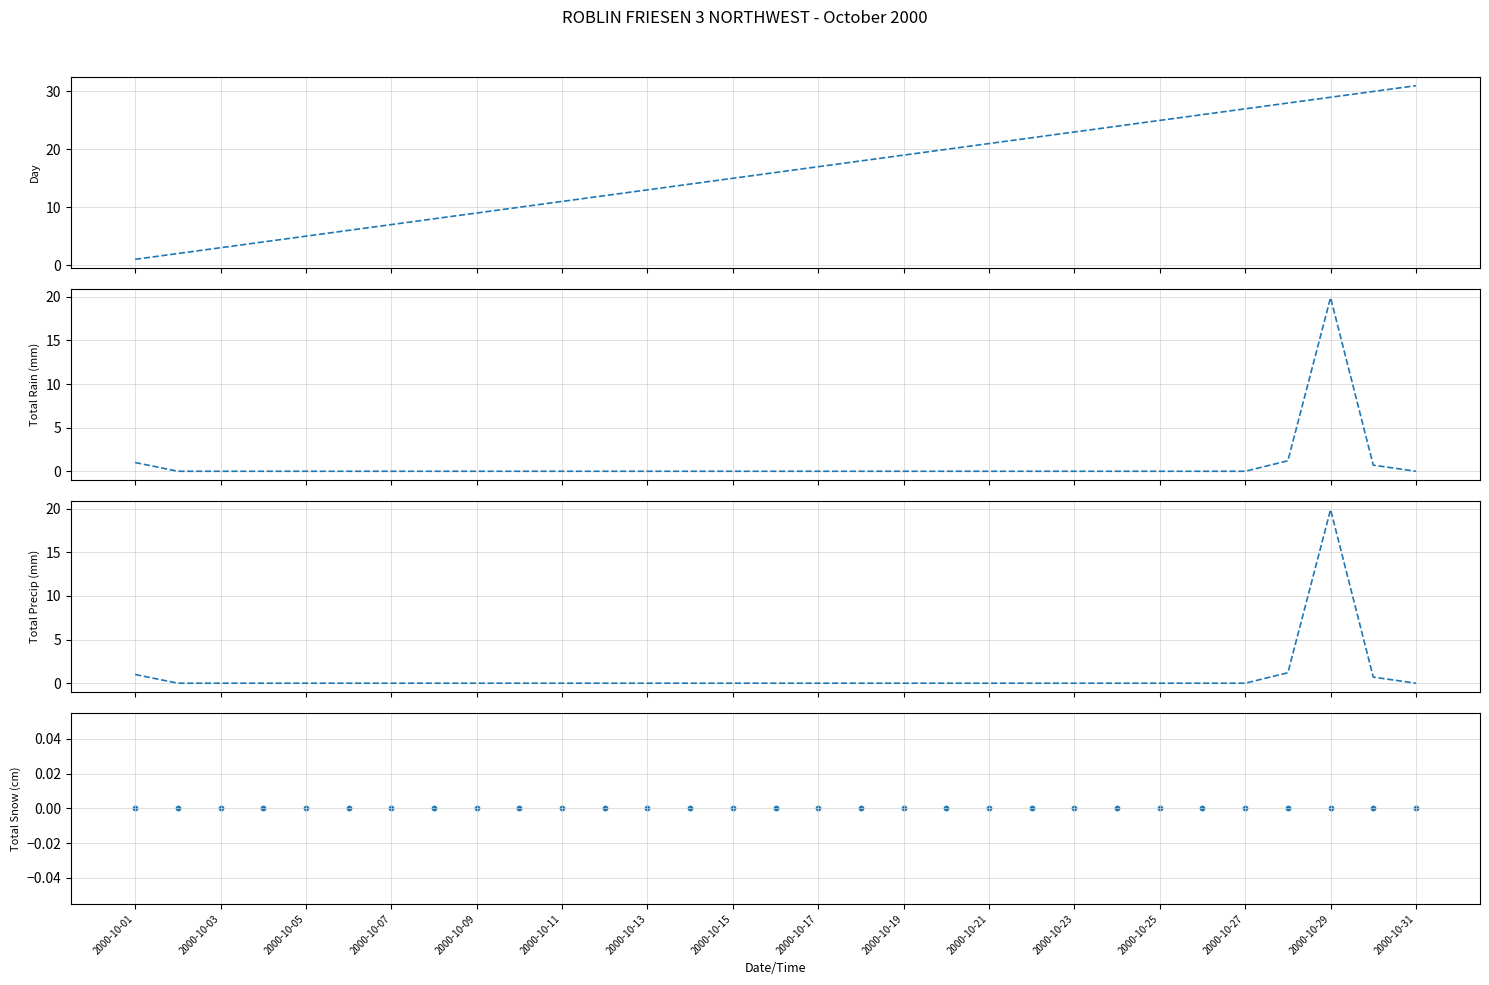

Which series reaches the maximum Y coordinate?

Day